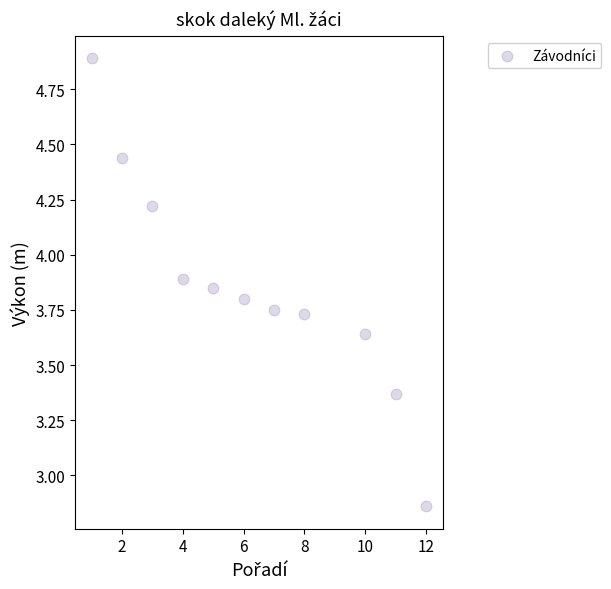

What is the average X value?

6.3